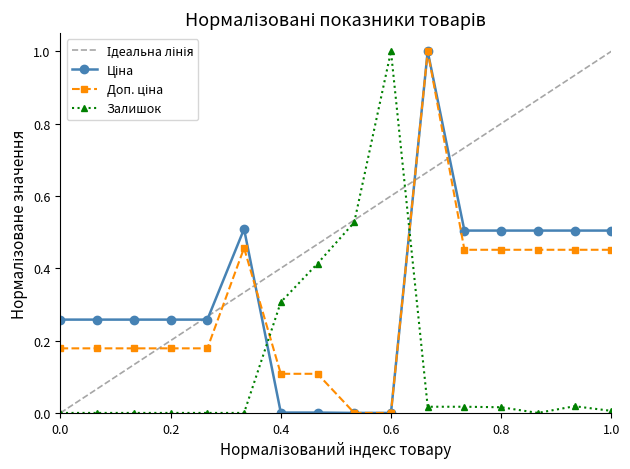

True or false: Залишок has more than 1 points higher than both neighbors.

True